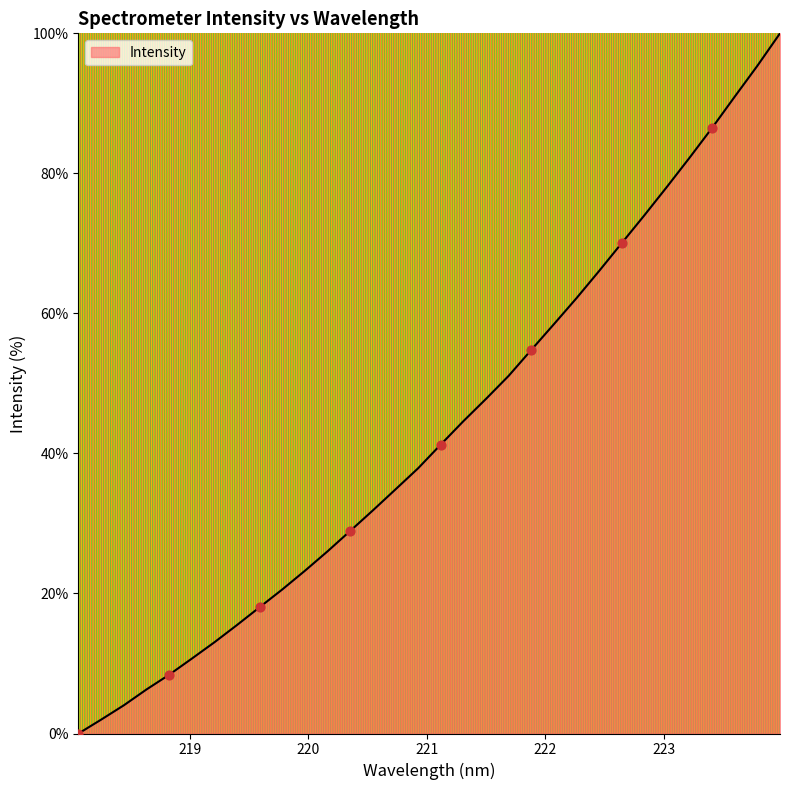

What is the difference between the maximum and minimum values?

100.0